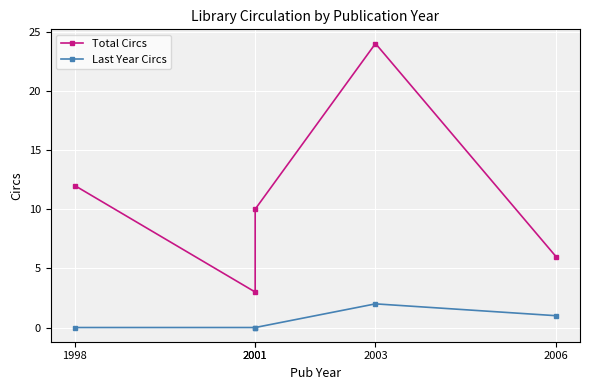

At which category does Last Year Circs reach its first local peak?

2003